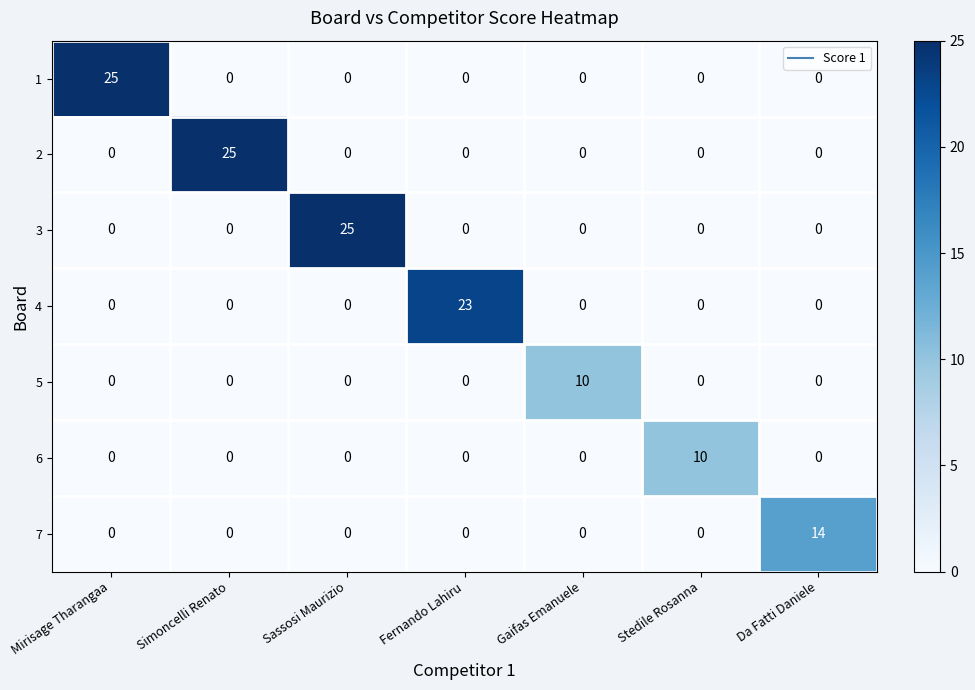

What is the difference between the highest and lowest values at Fernando Lahiru?

23